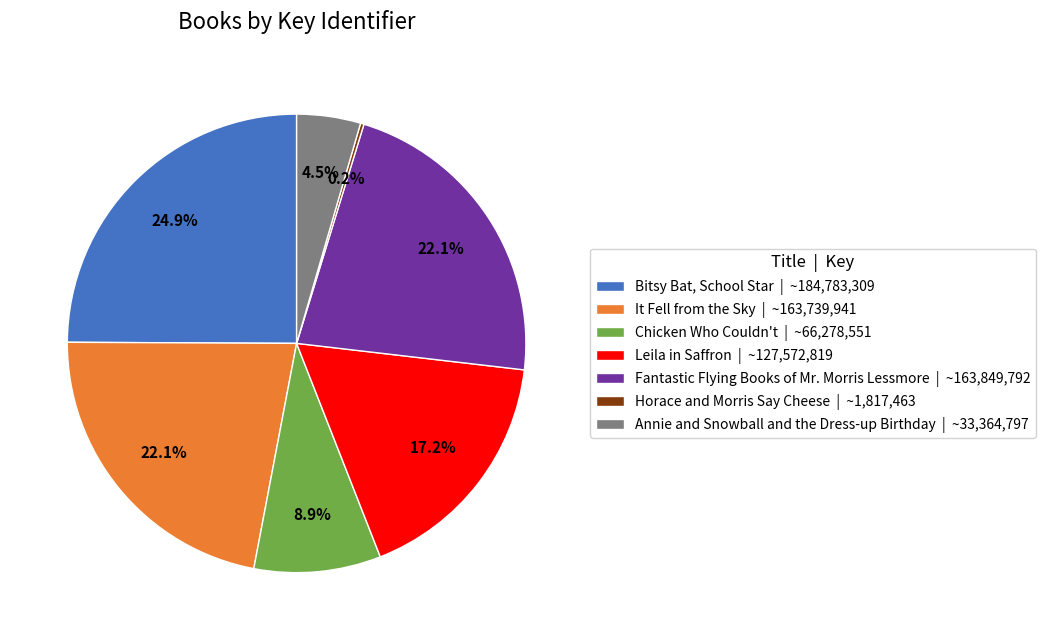

Approximately how many times larger is the value at Leila in Saffron | ~127,572,819 compared to It Fell from the Sky | ~163,739,941?

0.8